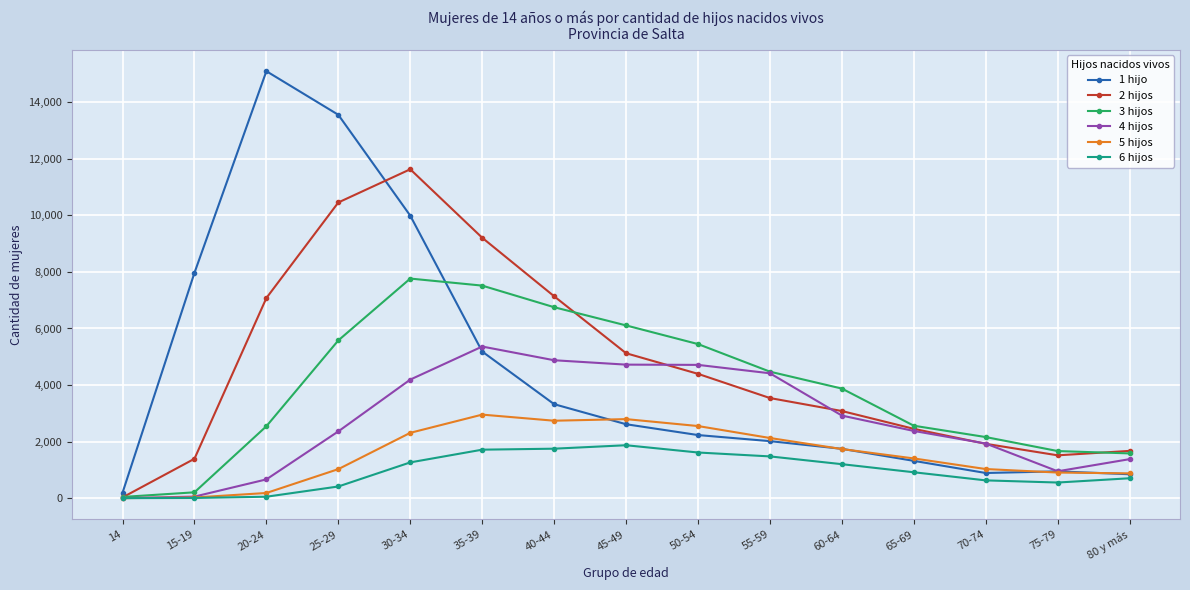

List the series in order of their peak value, highest first.

1 hijo, 2 hijos, 3 hijos, 4 hijos, 5 hijos, 6 hijos